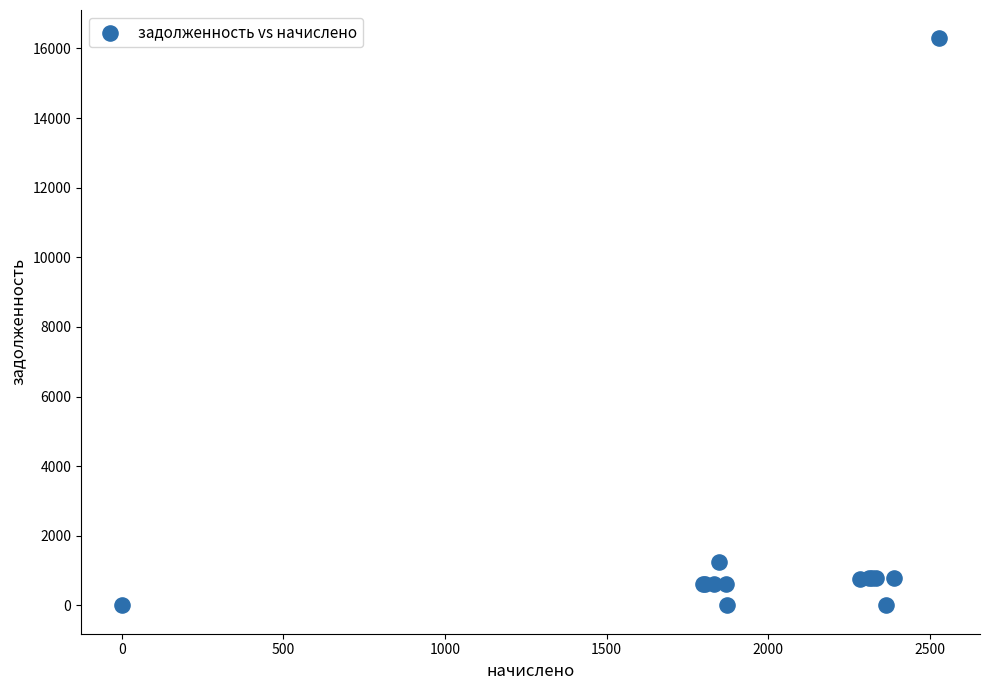

What Y value in the scatter plot is closest to 8144?

1231.8